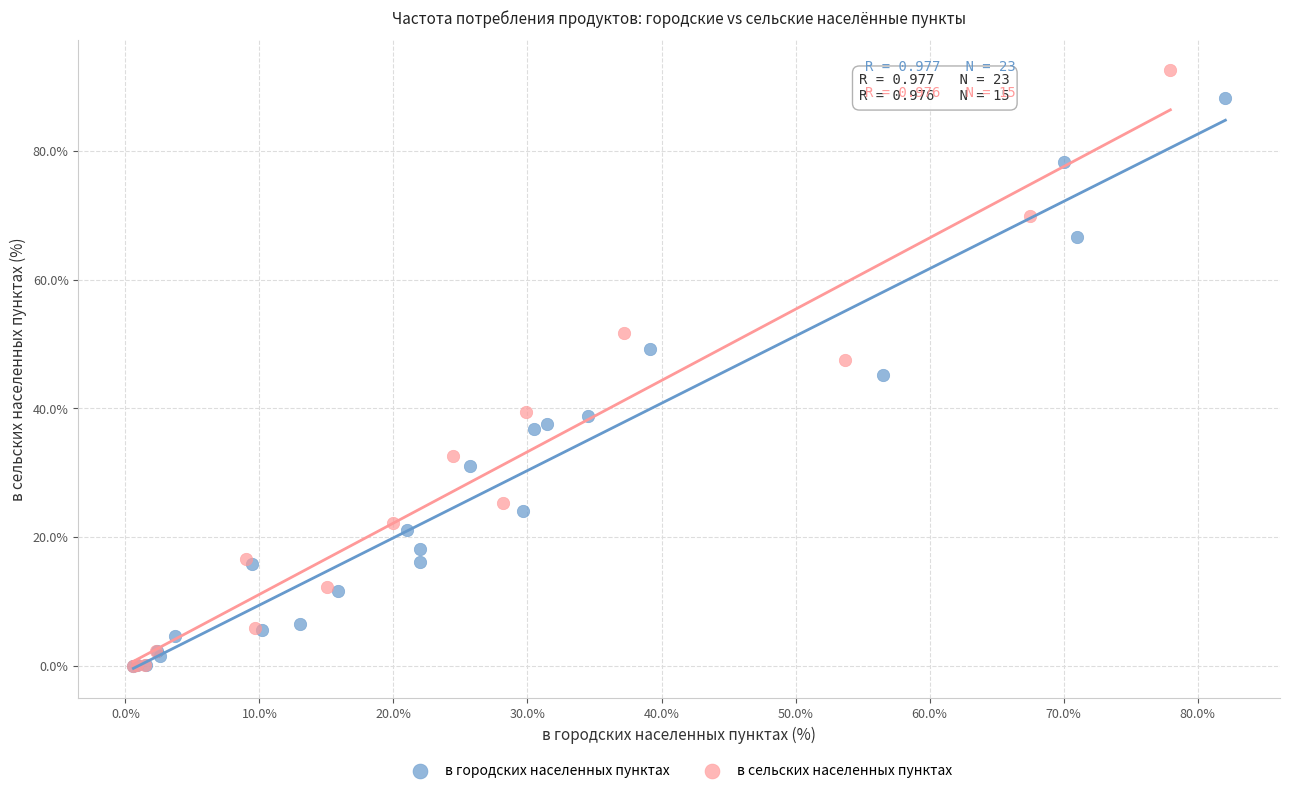

Which series contains the highest Y value?

в сельских населенных пунктах